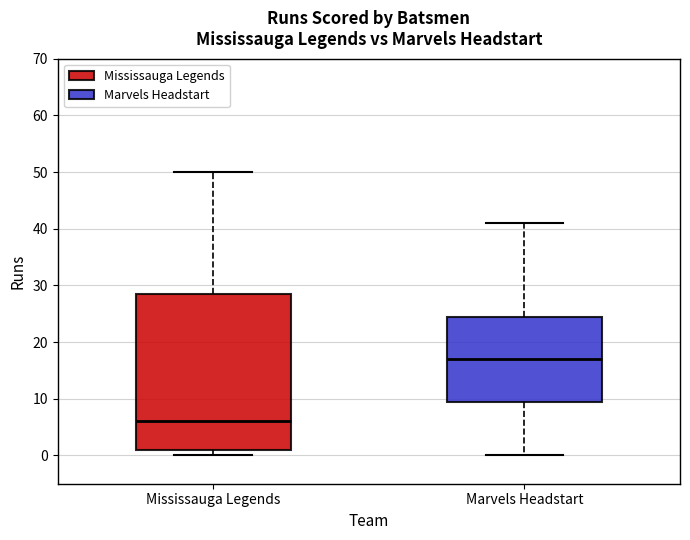

Reading left to right, transcribe this box plot: for each box, give where its median line is, the range the box spans, and where its two whiskers end, as read against the y-axis. The values are not printed on the chart, so give them approximately, as read against the axis.

Mississauga Legends: median 6, box 1 to 29, whiskers 0 to 50
Marvels Headstart: median 17, box 10 to 25, whiskers 0 to 41